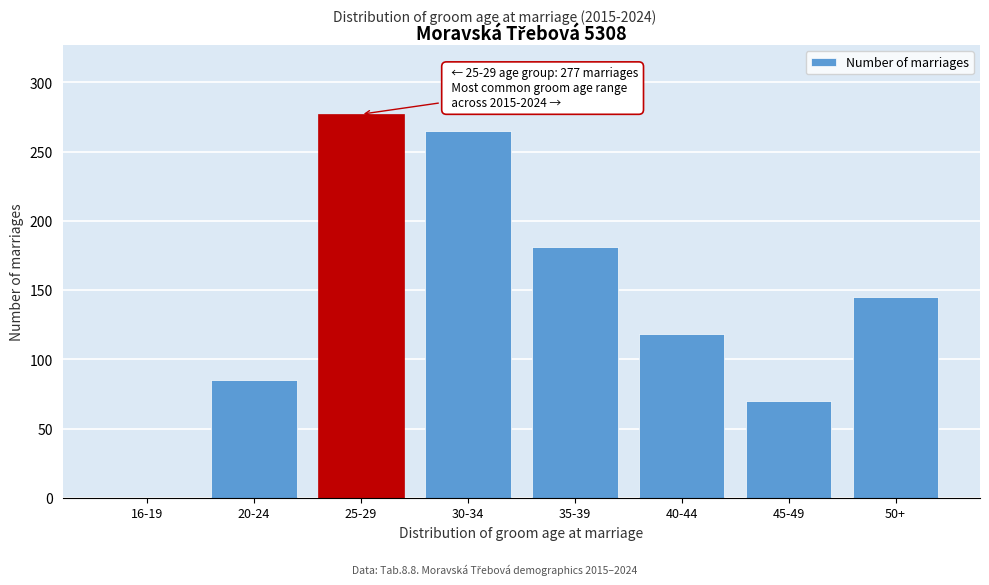

Reading right to left, list all the values displayed in this chart.

50+=145	45-49=70	40-44=118	35-39=181	30-34=265	25-29=277	20-24=85	16-19=0